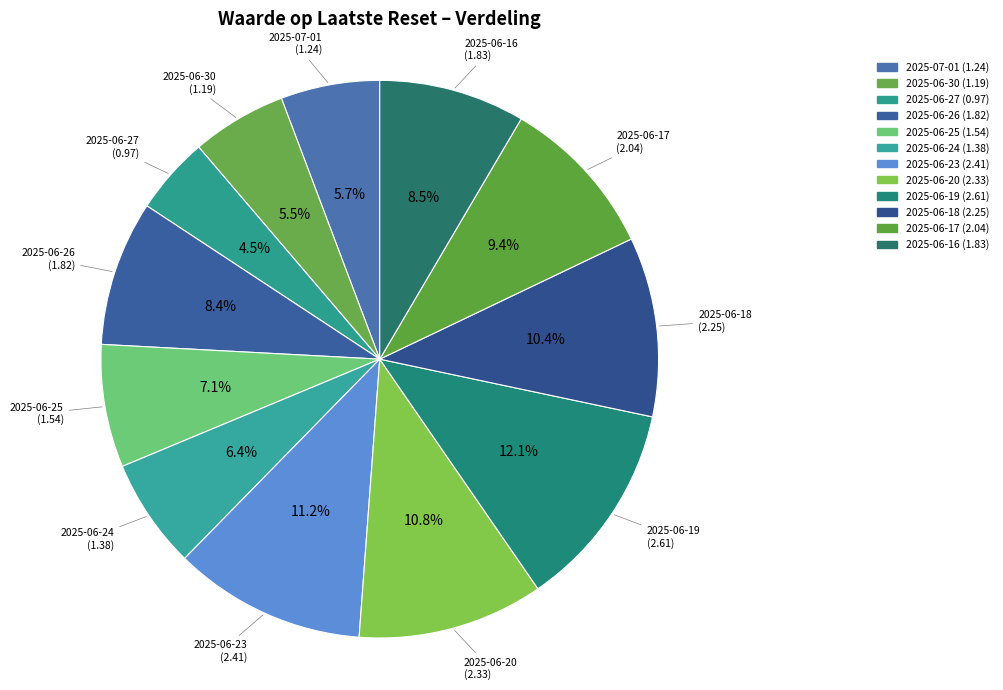

To the nearest percent, what is the difference between the largest and smallest slice percentages?

8%